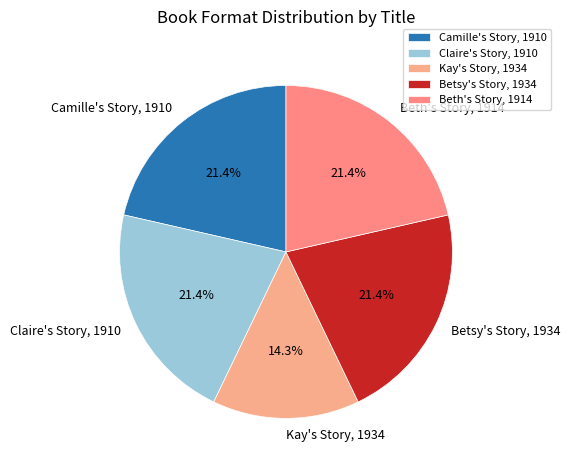

Which has a higher value, Beth's Story, 1914 or Kay's Story, 1934?

Beth's Story, 1914